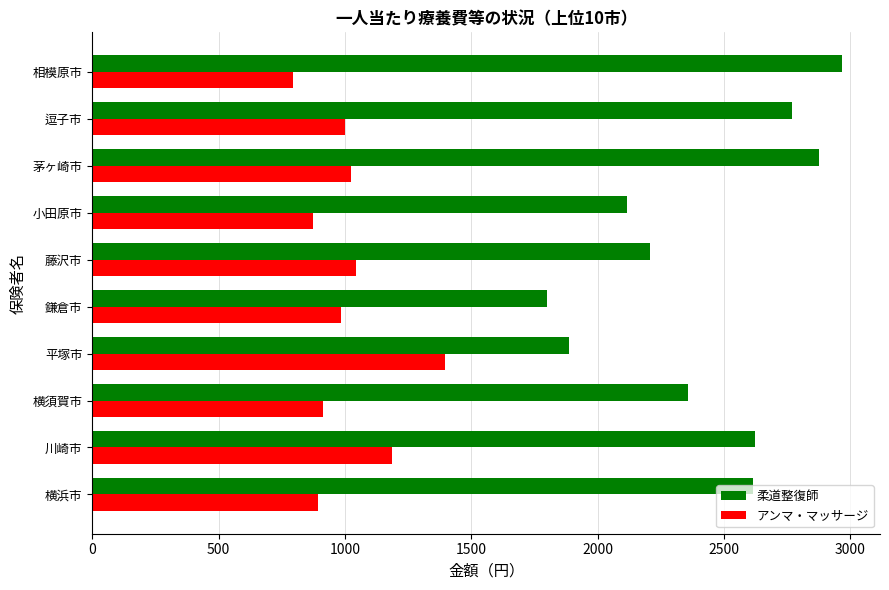

How many data points does each series have?

10